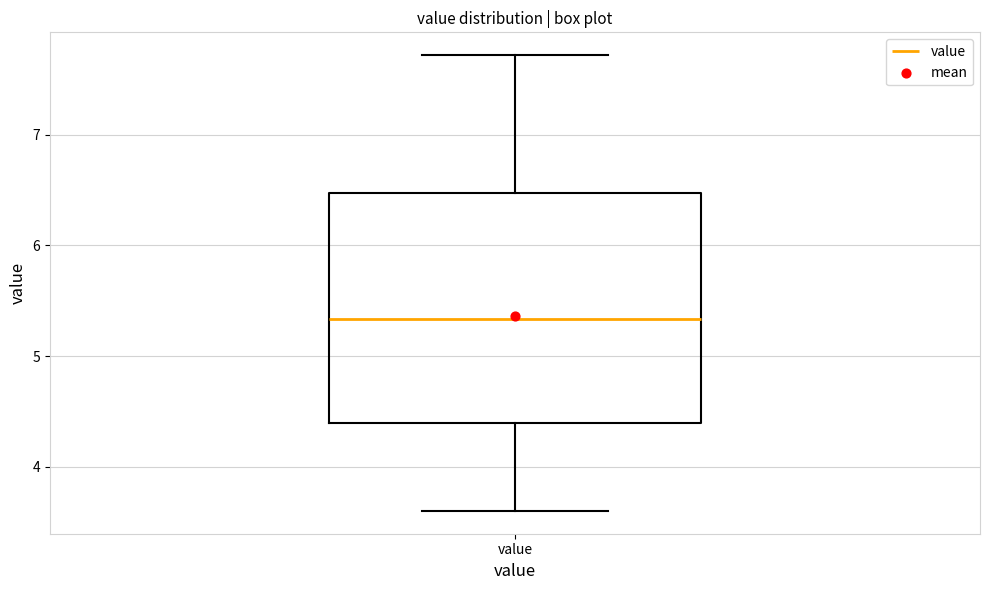

Where does the upper whisker of the box for value end on the y-axis? The values are not printed on the chart, so give them approximately, as read against the axis.

7.7